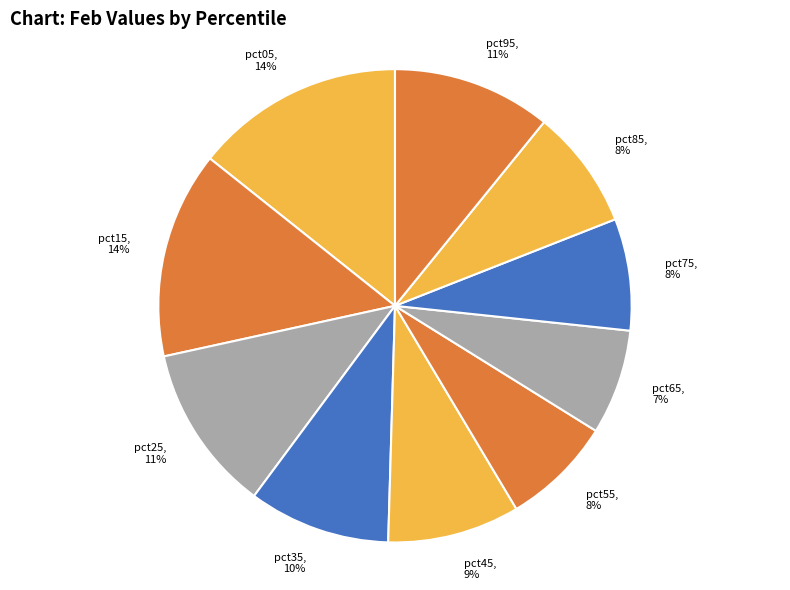

Is it true that pct95 is 1% of the pie?

False